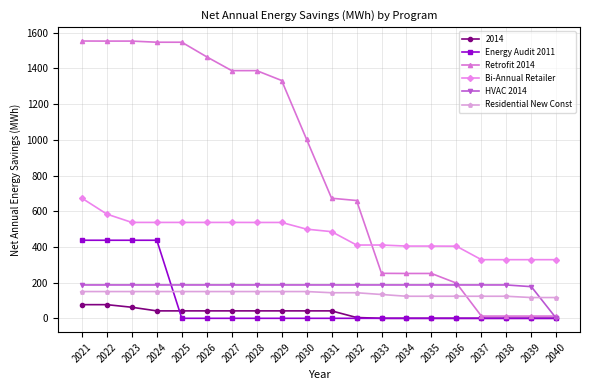

True or false: Residential New Const has a value of 150.0 at 2029.

True